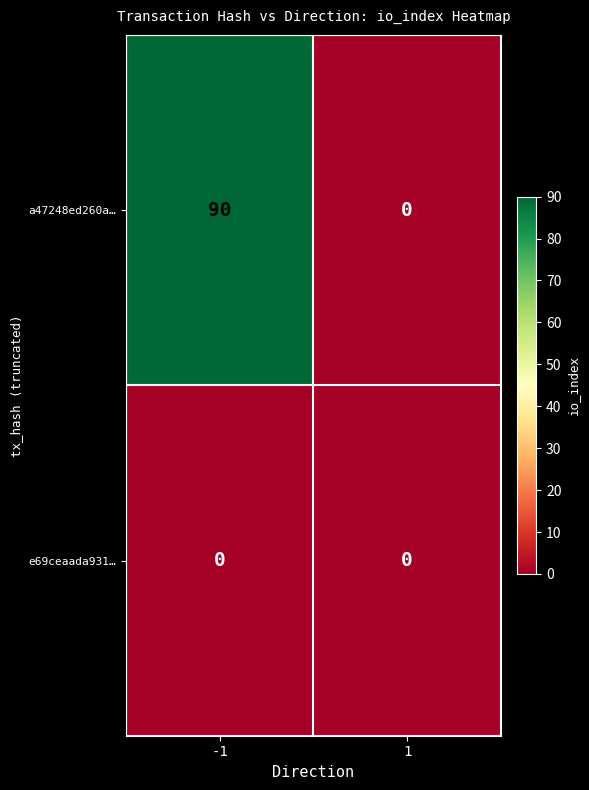

What is the average value of the a47248ed260a… series?

45